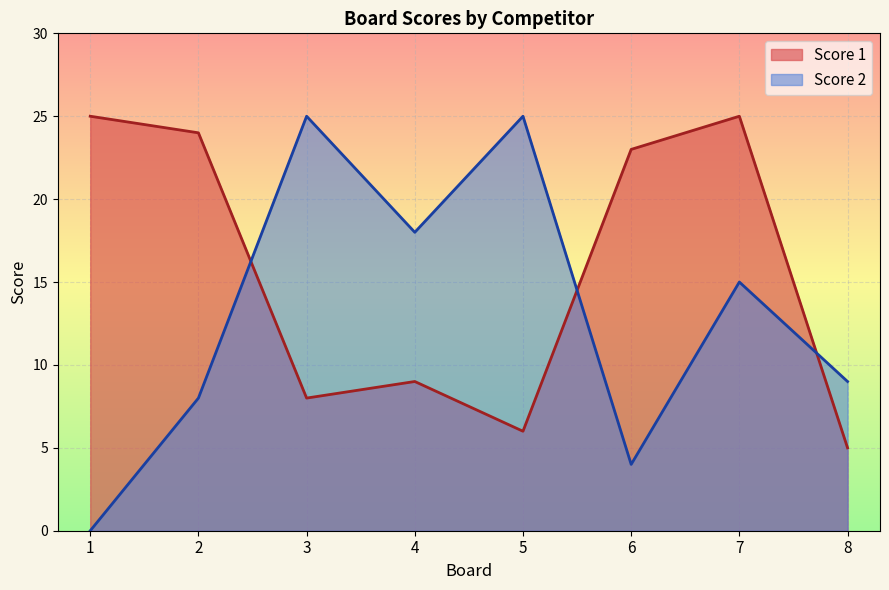

List the series in order of their overall mean, lowest first.

Score 2, Score 1